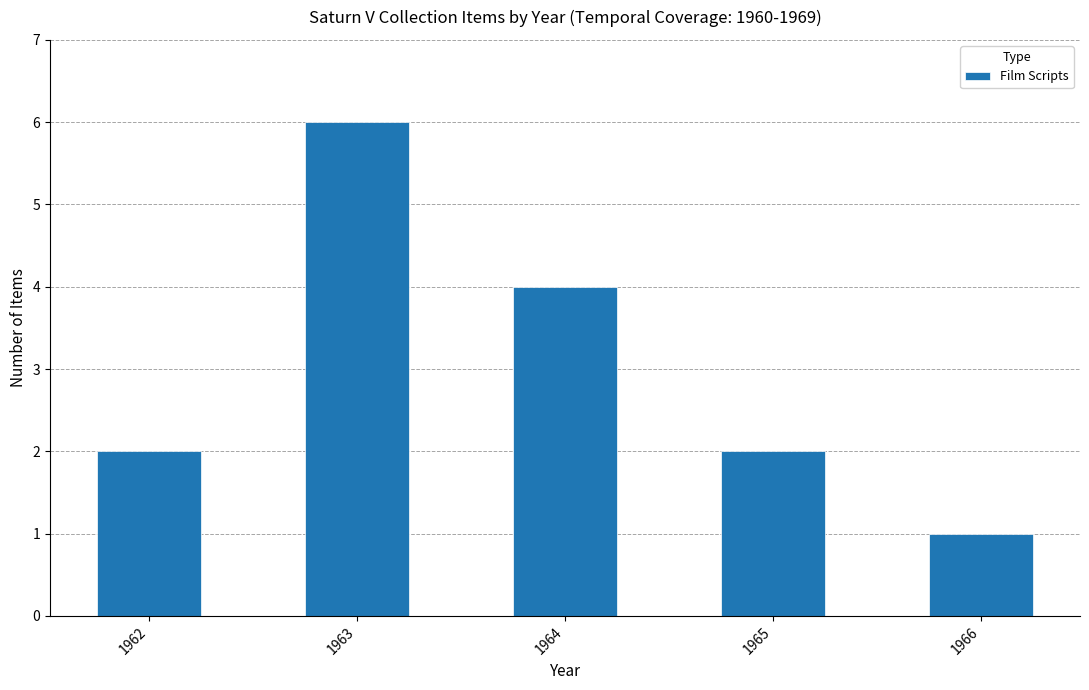

The value at 1965 is 2. True or false?

True